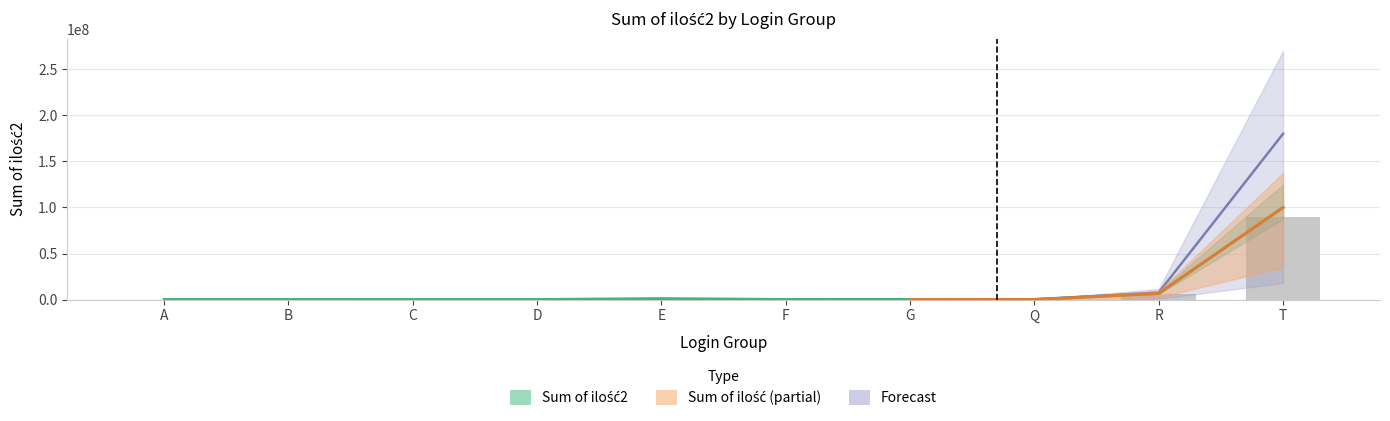

Read the value at R.

6668888